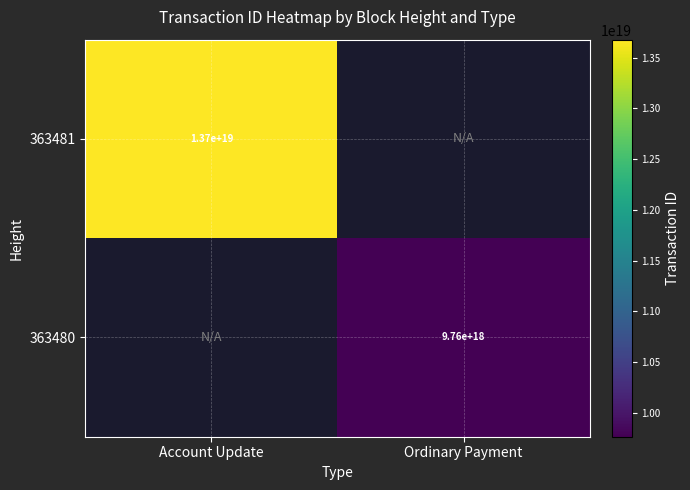

At how many categories does at least one series exceed 12663695935176044544?

1